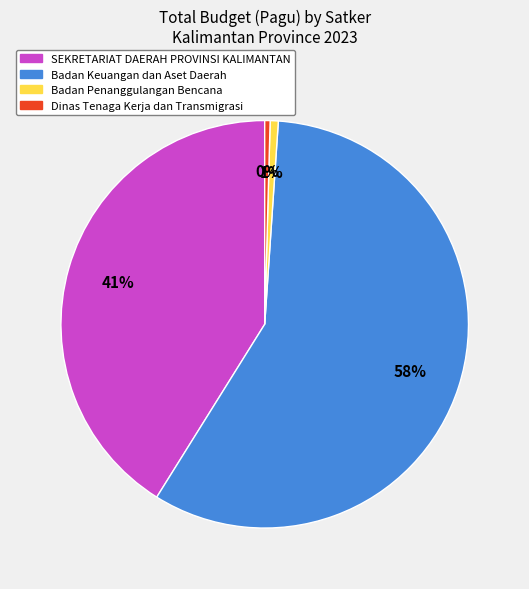

Is the sum of Badan Penanggulangan Bencana and Dinas Tenaga Kerja dan Transmigrasi greater than half?

No